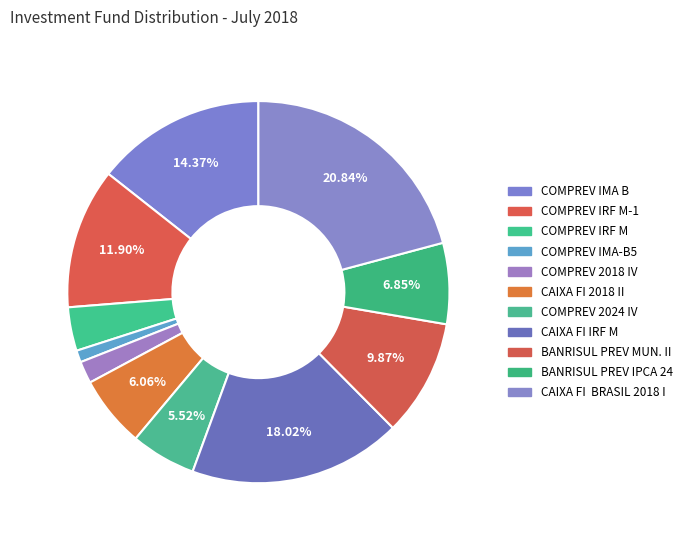

How many slices are in this pie chart?

11